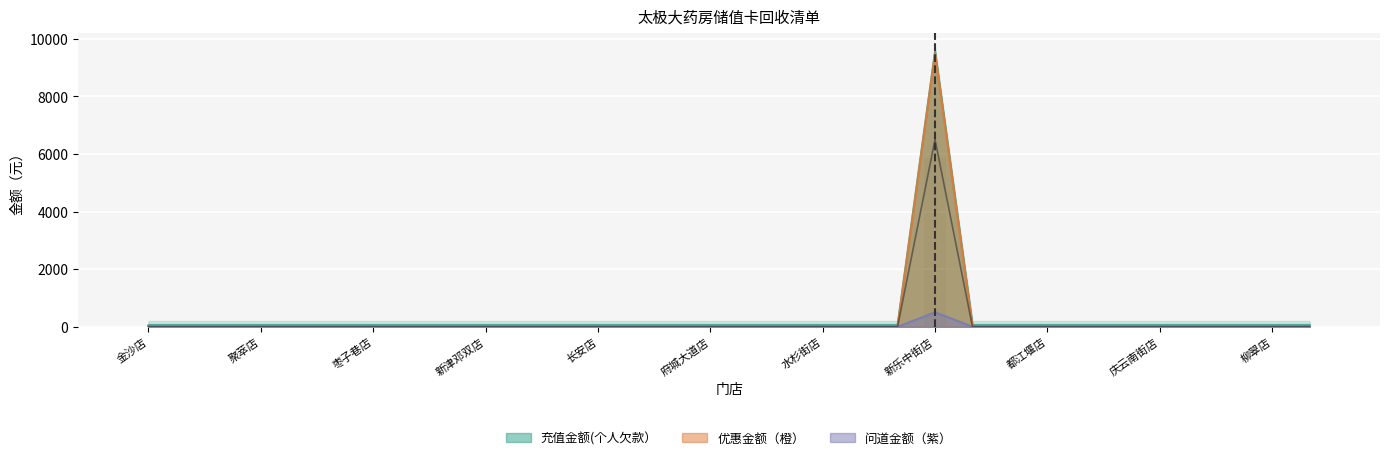

Which label corresponds to the largest value in the chart?

新乐中街店